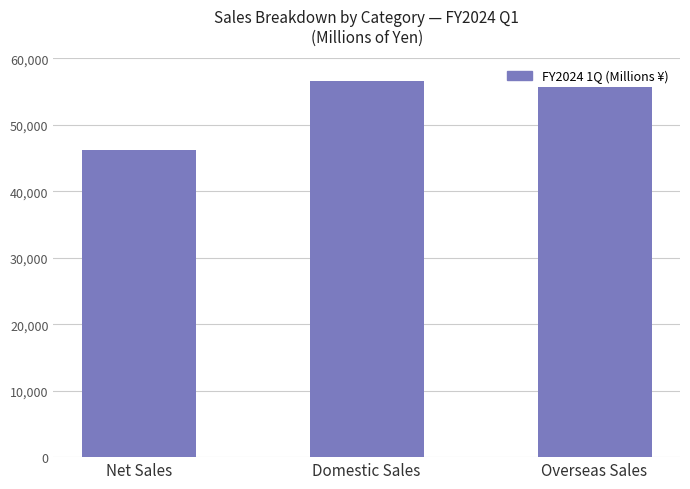

Is it true that the value at Overseas Sales is 55692?

True